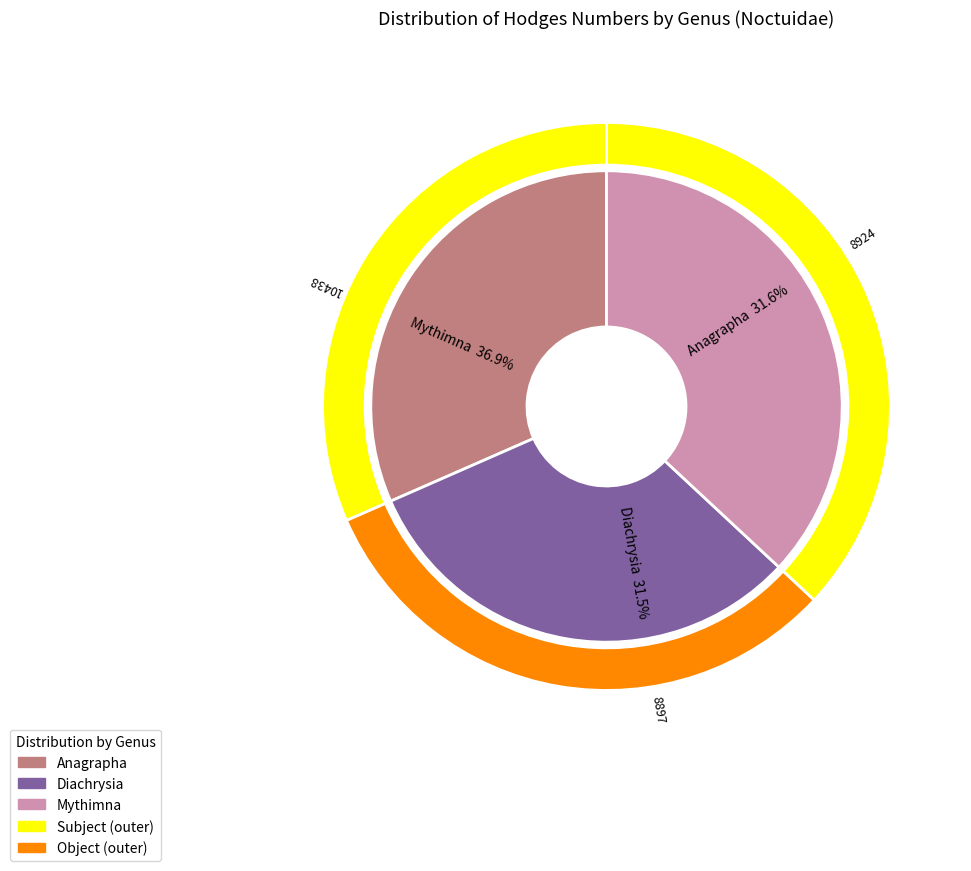

Does Mythimna represent more than half of the total?

No